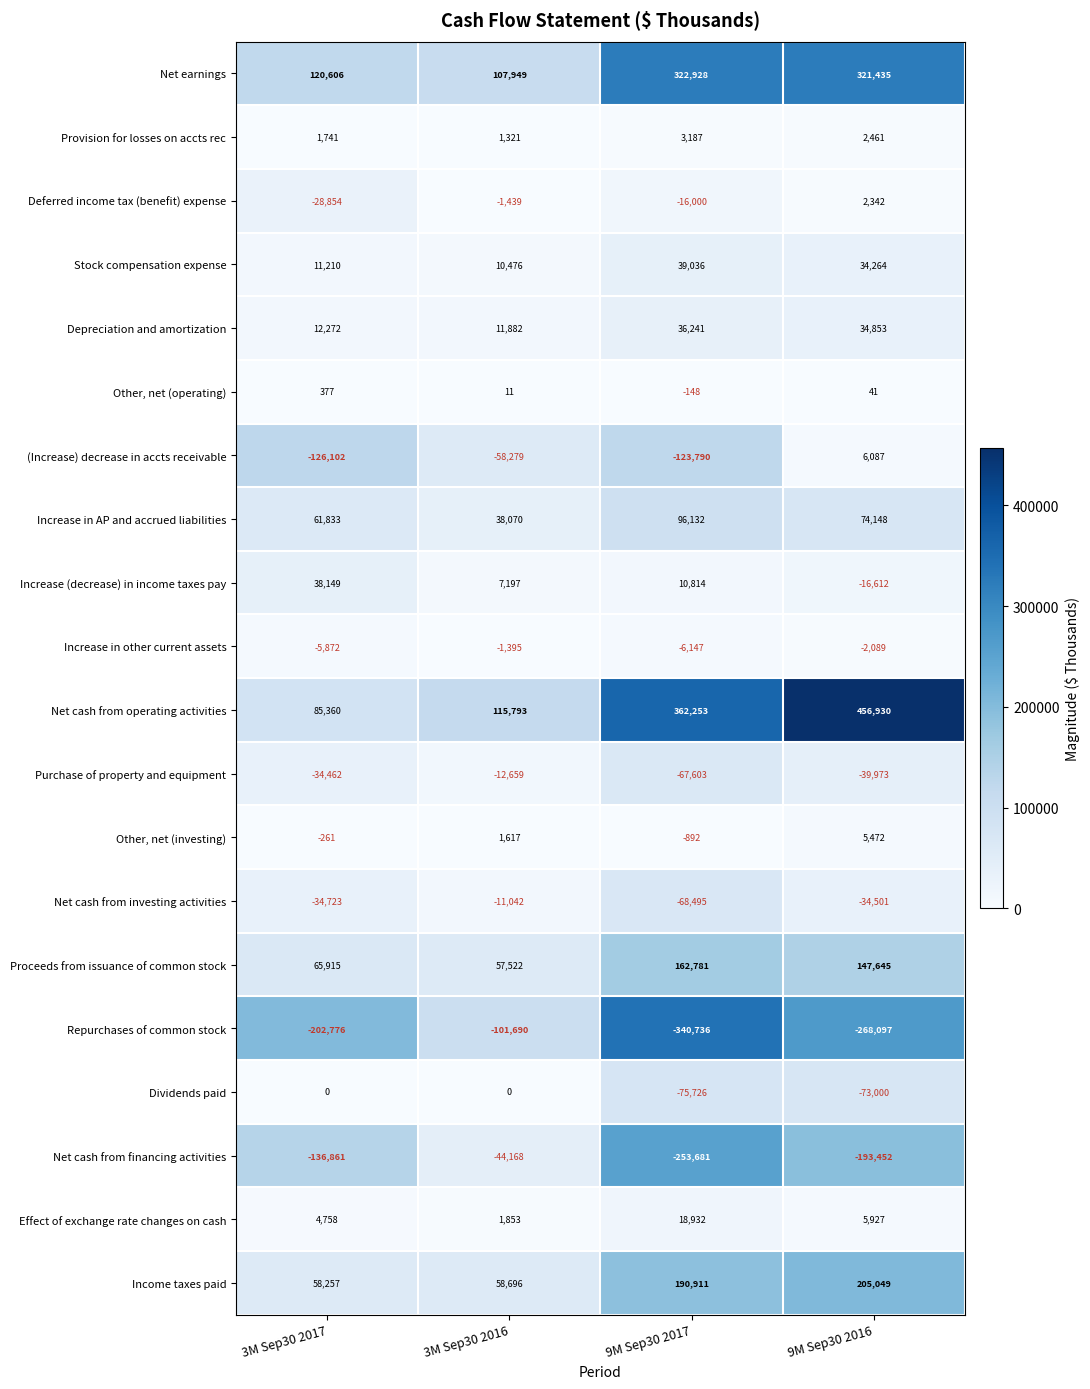

True or false: Increase (decrease) in income taxes pay has a value of 16214 at 9M Sep30 2017.

False